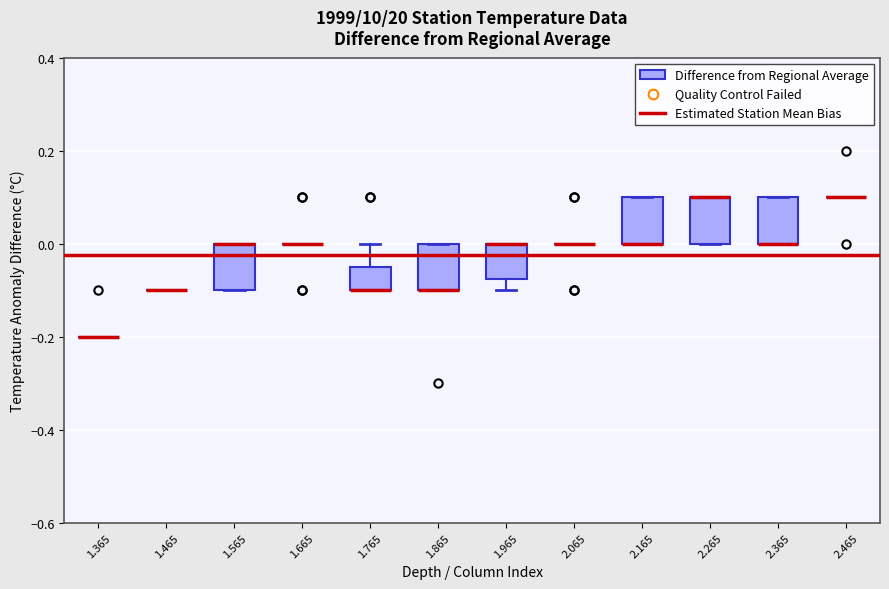

Reading left to right, read every box against the y-axis: the position of its median line, the range the box covers, and the ends of its whiskers. The values are not printed on the chart, so give them approximately, as read against the axis.

1.365: box collapsed to a line at -0.20, whiskers -0.20 to -0.20
1.465: box collapsed to a line at -0.10, whiskers -0.10 to -0.10
1.565: median 0.00 (drawn on the box's upper edge), box -0.10 to 0.00, whiskers -0.10 to 0.00
1.665: box collapsed to a line at 0.00, whiskers 0.00 to 0.00
1.765: median -0.10 (drawn on the box's lower edge), box -0.10 to -0.04, whiskers -0.10 to 0.00
1.865: median -0.10 (drawn on the box's lower edge), box -0.10 to 0.00, whiskers -0.10 to 0.00
1.965: median 0.00 (drawn on the box's upper edge), box -0.08 to 0.00, whiskers -0.10 to 0.00
2.065: box collapsed to a line at 0.00, whiskers 0.00 to 0.00
2.165: median 0.00 (drawn on the box's lower edge), box 0.00 to 0.10, whiskers 0.00 to 0.10
2.265: median 0.10 (drawn on the box's upper edge), box 0.00 to 0.10, whiskers 0.00 to 0.10
2.365: median 0.00 (drawn on the box's lower edge), box 0.00 to 0.10, whiskers 0.00 to 0.10
2.465: box collapsed to a line at 0.10, whiskers 0.10 to 0.10